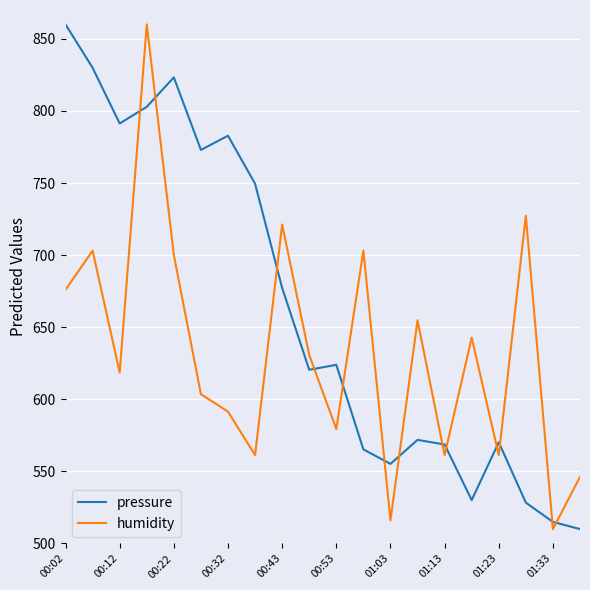

True or false: humidity and pressure intersect in this chart.

True